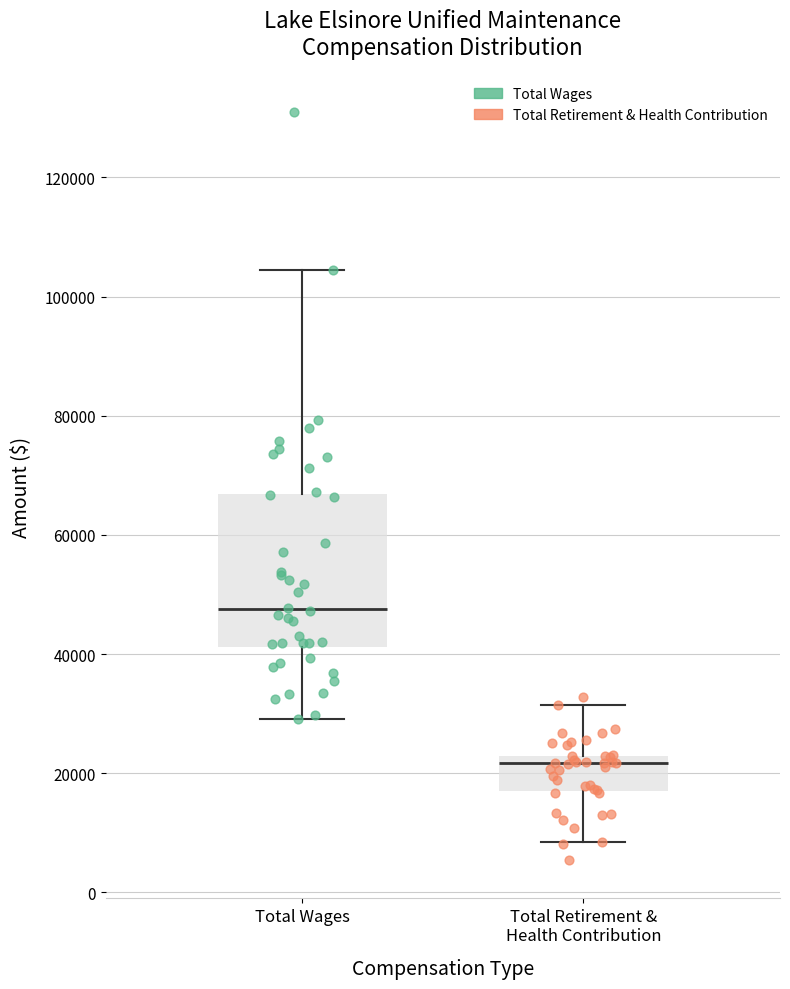

Reading left to right, transcribe this box plot: for each box, give where its median line is, the range the box spans, and where its two whiskers end, as read against the y-axis. The values are not printed on the chart, so give them approximately, as read against the axis.

Total Wages: median 48000, box 42000 to 66000, whiskers 30000 to 104000
Total Retirement & Health Contribution: median 22000 (just below the box's upper edge), box 18000 to 22000, whiskers 8000 to 32000